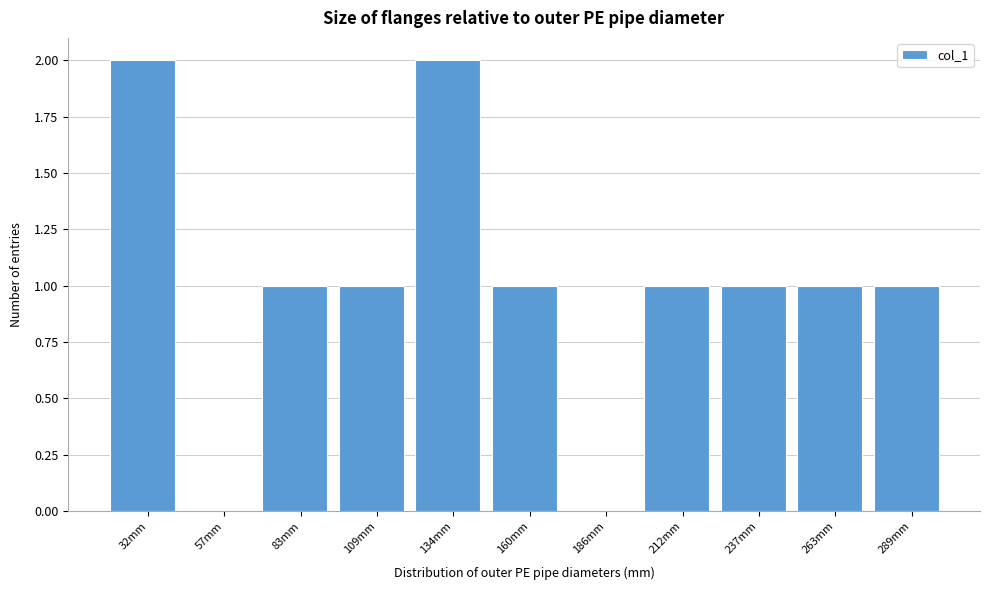

Reading left to right, what are all the values shown in this chart?

32mm=2	57mm=0	83mm=1	109mm=1	134mm=2	160mm=1	186mm=0	212mm=1	237mm=1	263mm=1	289mm=1